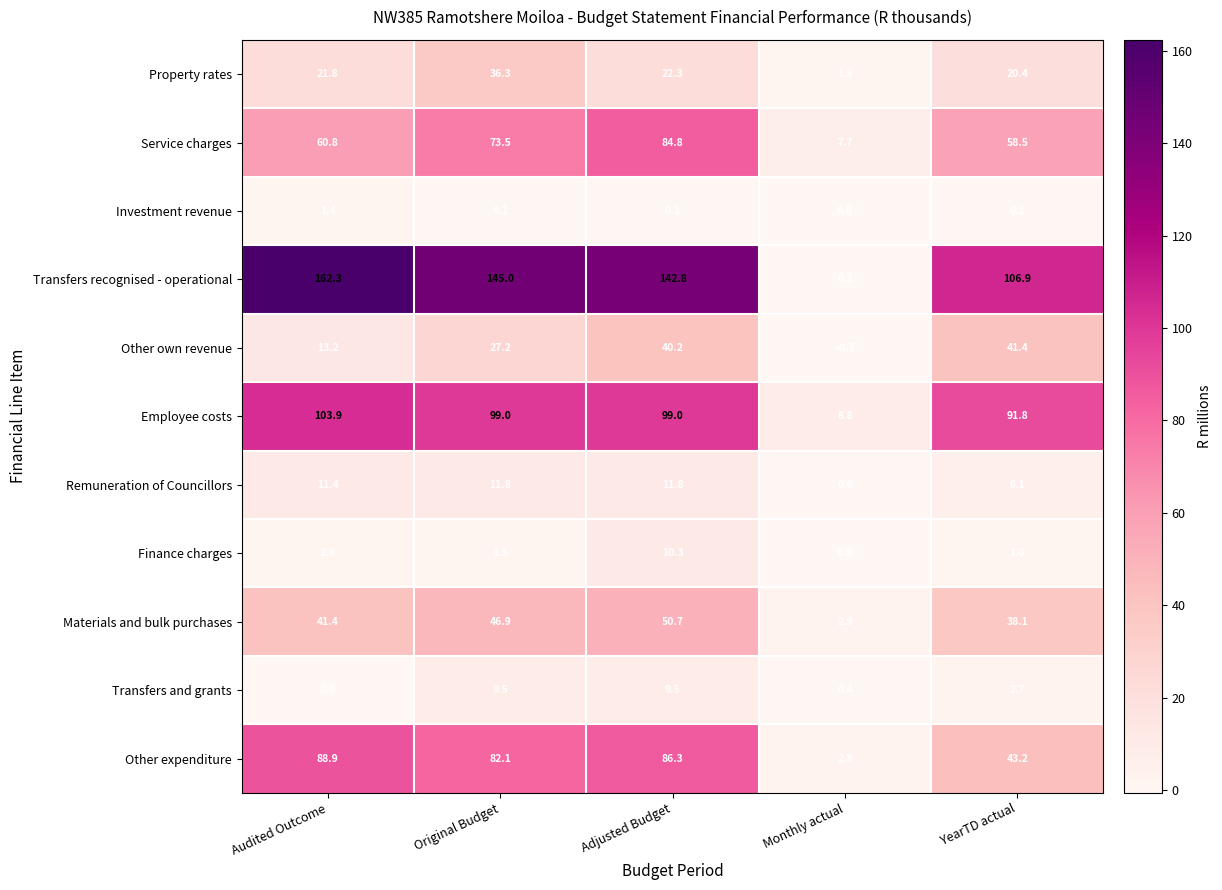

How many data points does each series have?

5